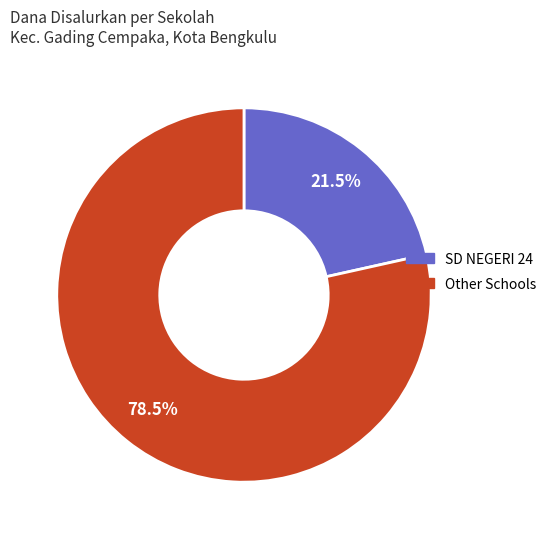

How many slices are in this pie chart?

2